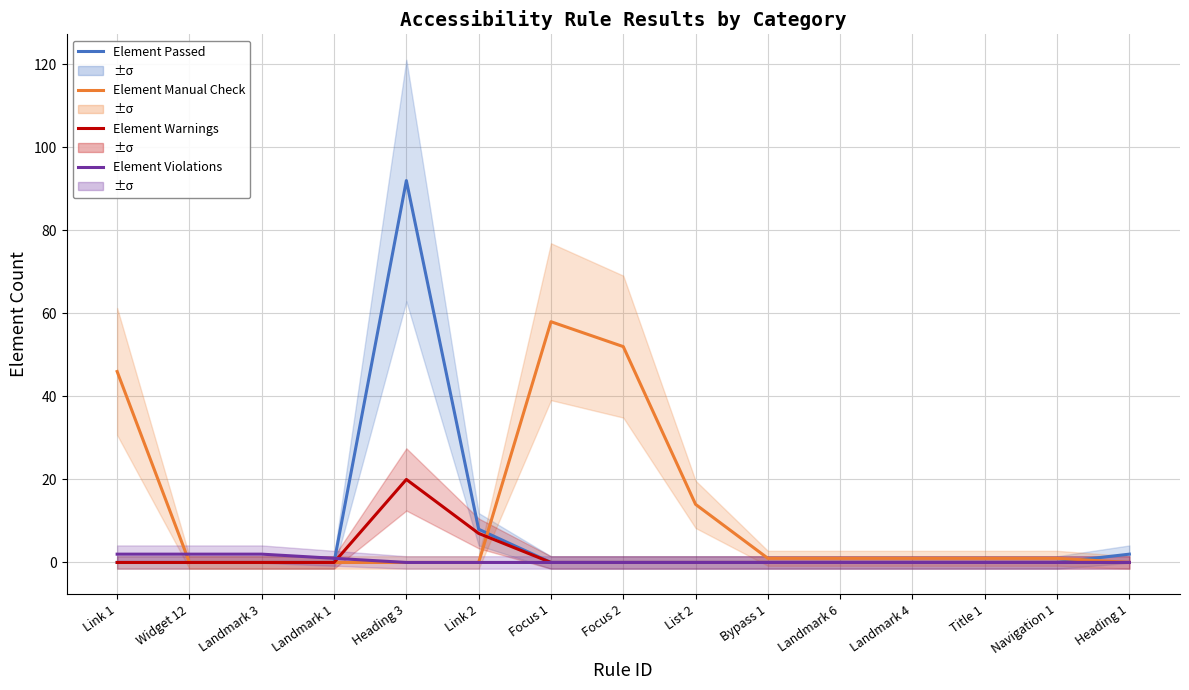

At Navigation 1, list the series in order from smallest to largest.

Element Passed, Element Warnings, Element Violations, Element Manual Check